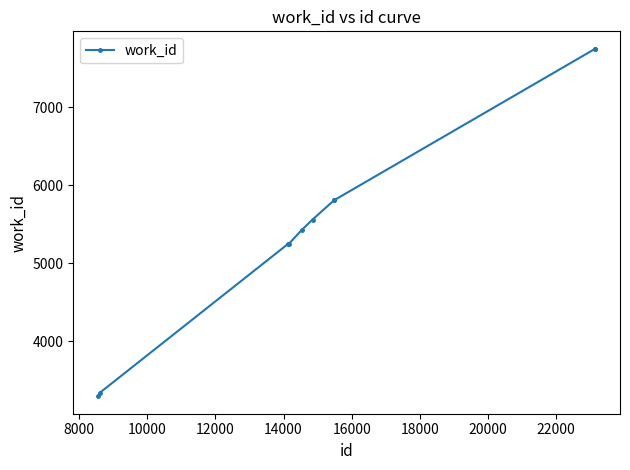

What is the value of the 3rd point from the left?

5248